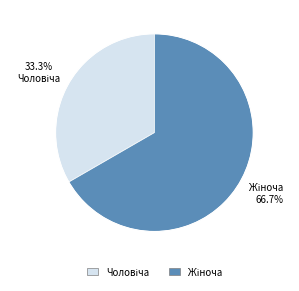

Is there a majority slice in this chart?

Yes